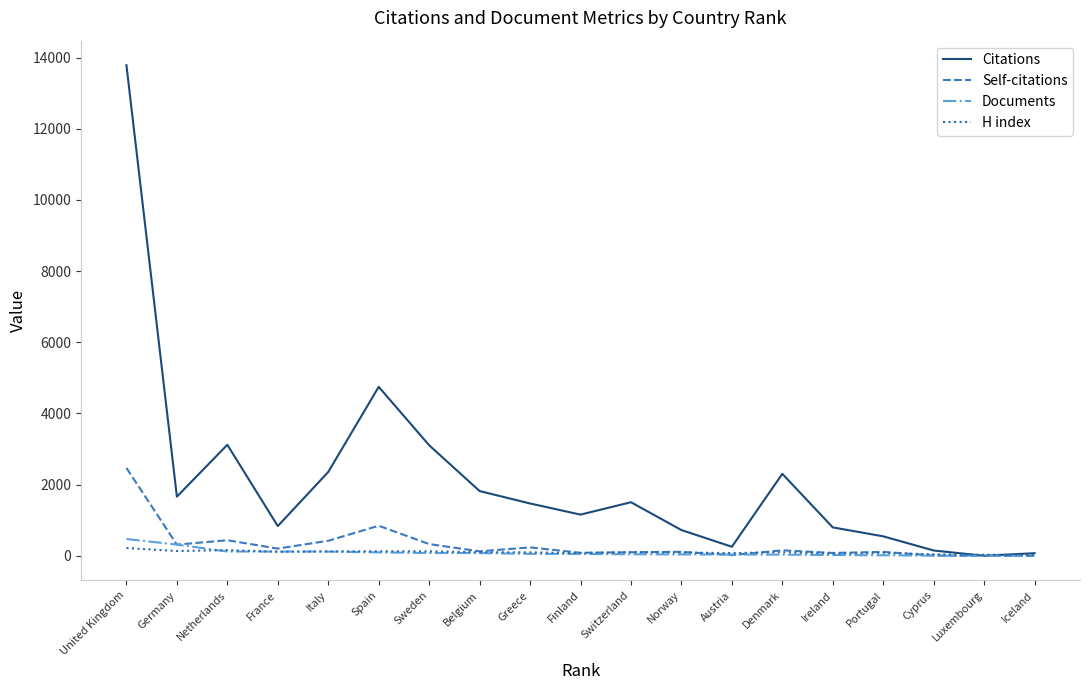

How many lines are shown in the chart?

4